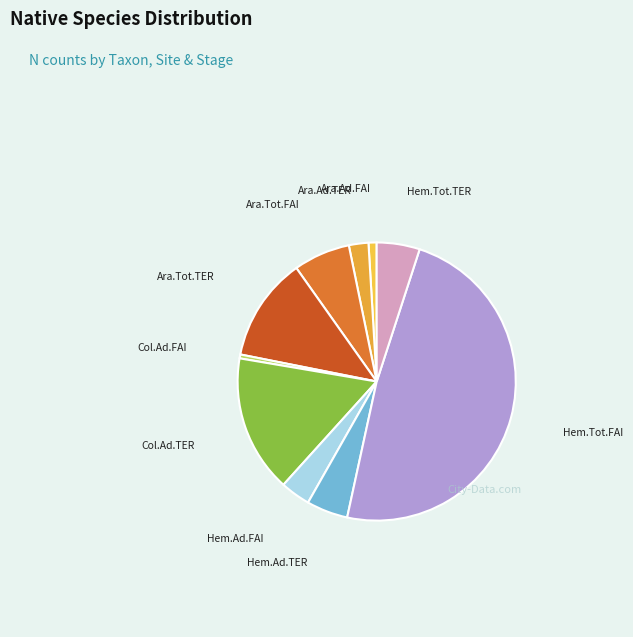

How many slices are in this pie chart?

10